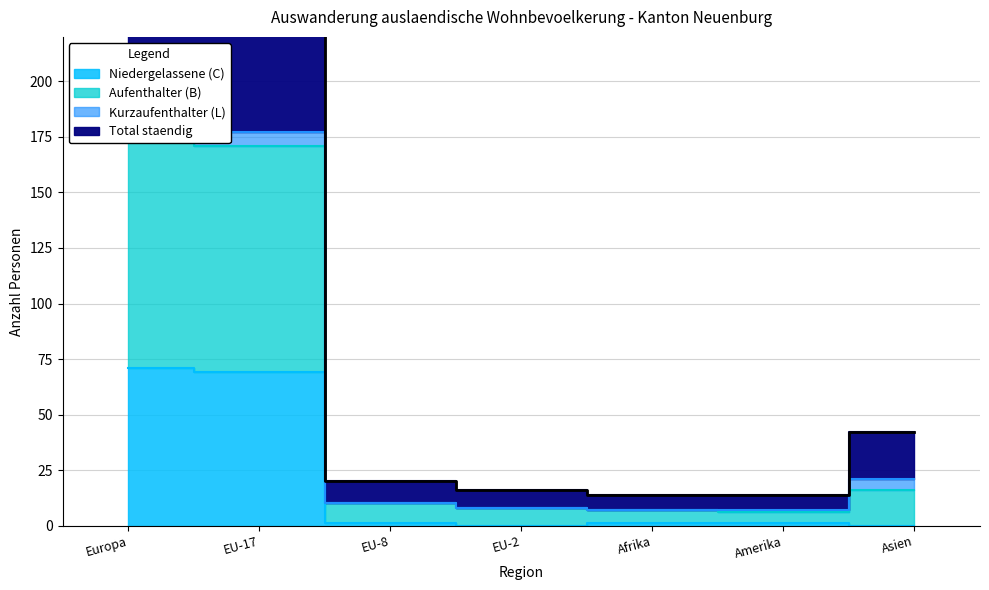

What is the average value of the Niedergelassene (C) series?

20